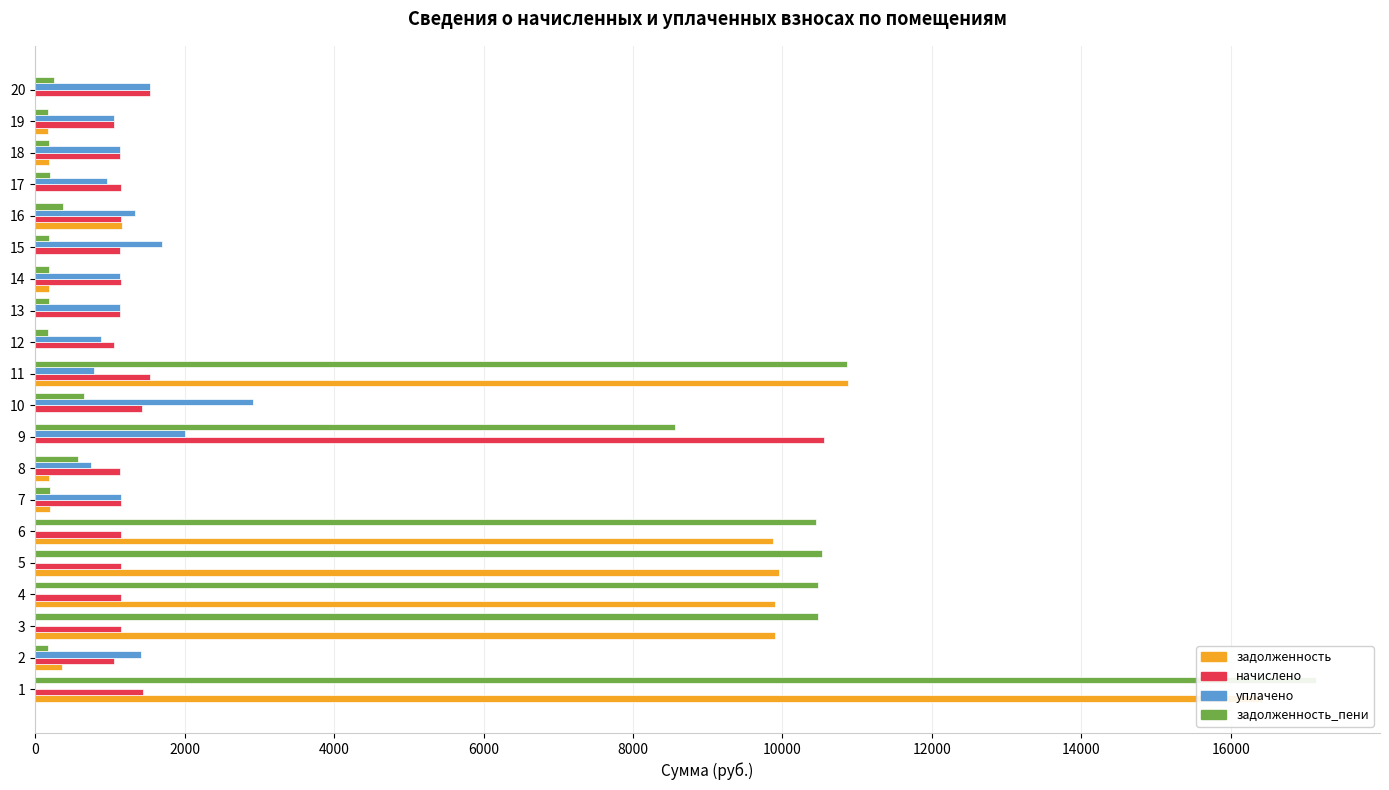

Rank the series by their average value, from lowest to highest.

уплачено, начислено, задолженность, задолженность_пени